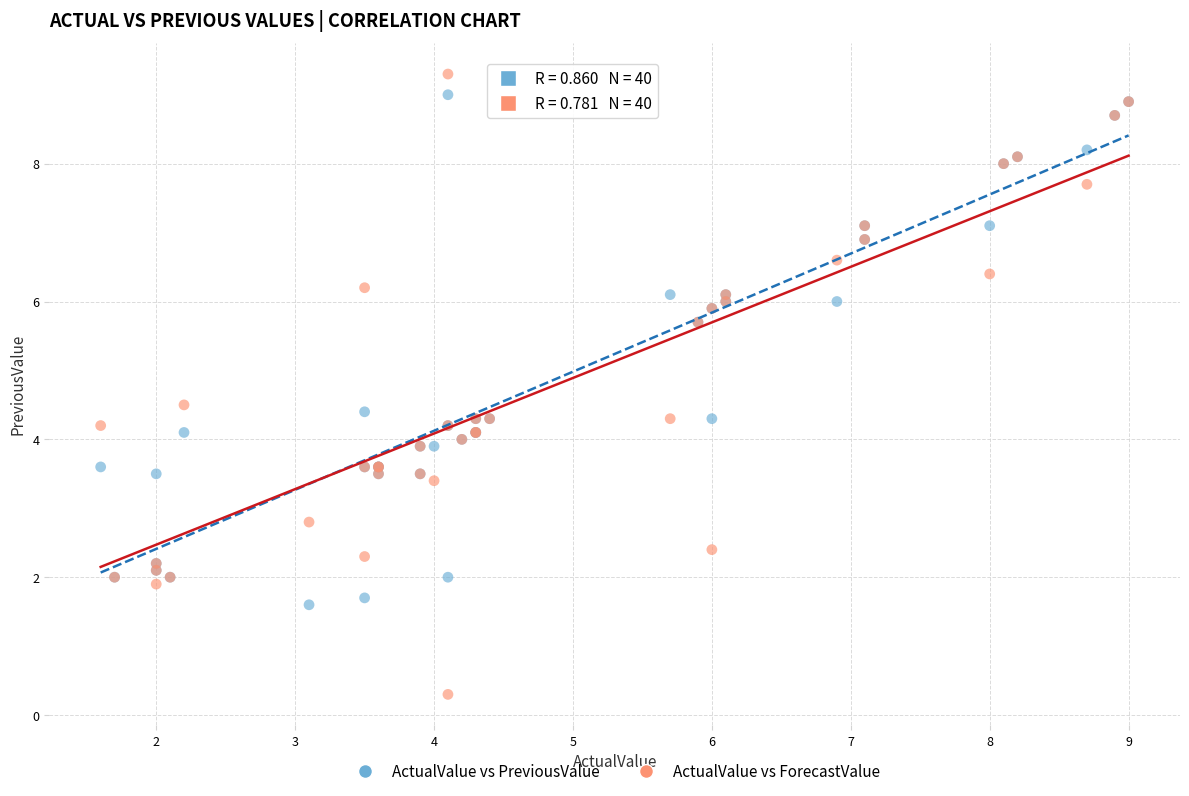

What are all the series names shown in the legend?

ActualValue vs PreviousValue, ActualValue vs ForecastValue